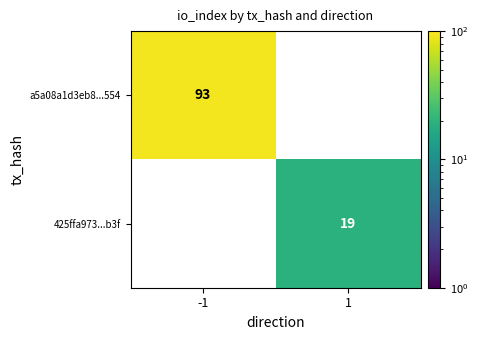

At which category is the sum across all series the highest?

-1